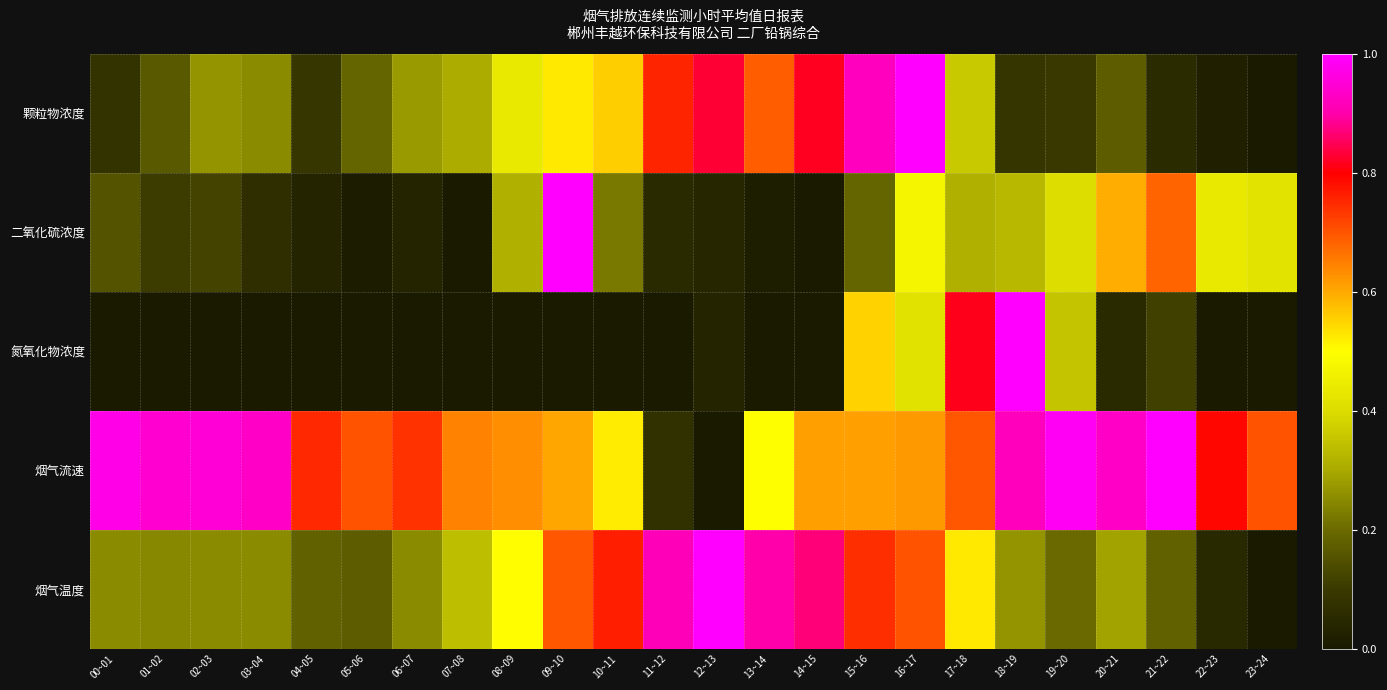

What is the spread (max minus min) of values at 16~17?

0.6